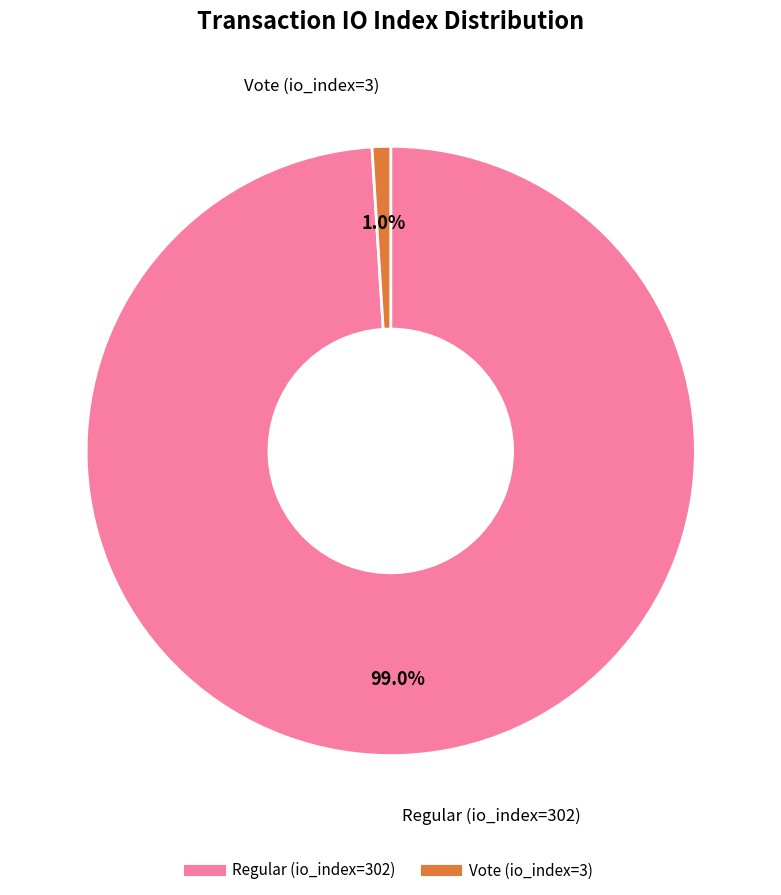

Which slice is the smallest?

Vote (io_index=3)